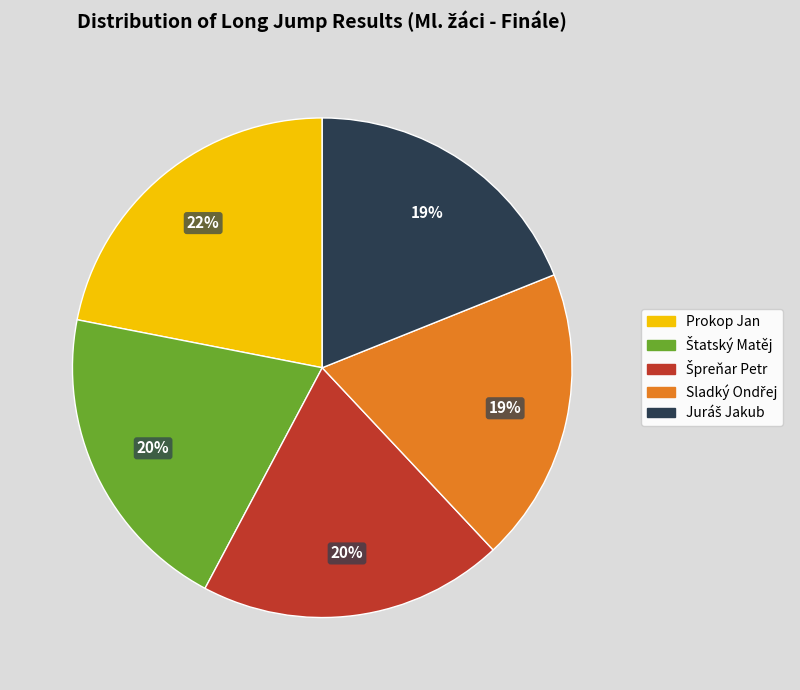

Which slice is the largest?

Prokop Jan